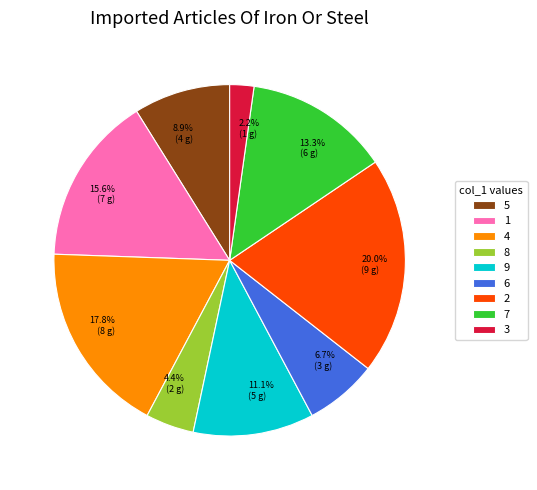

To the nearest percent, what is the average slice percentage?

11%